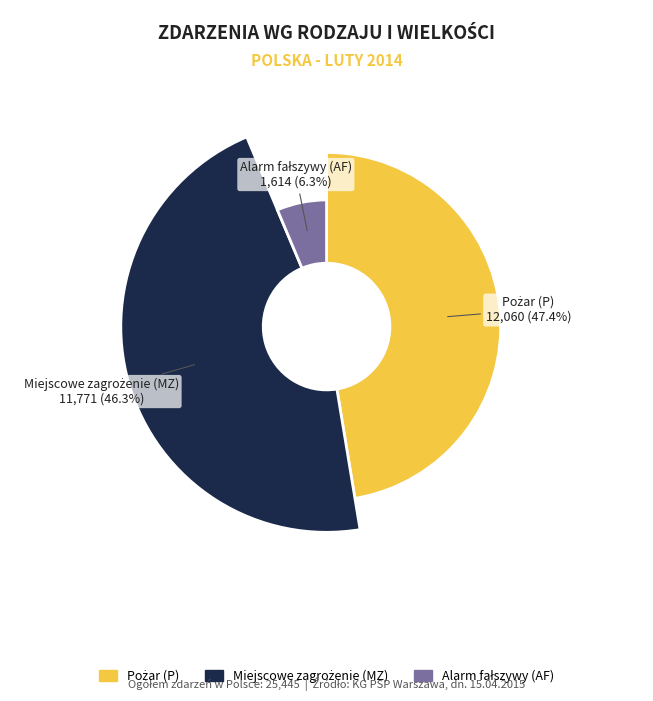

How many slices are in this pie chart?

3